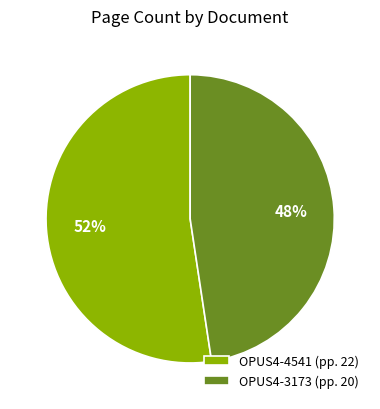

How many segments does this pie chart have?

2